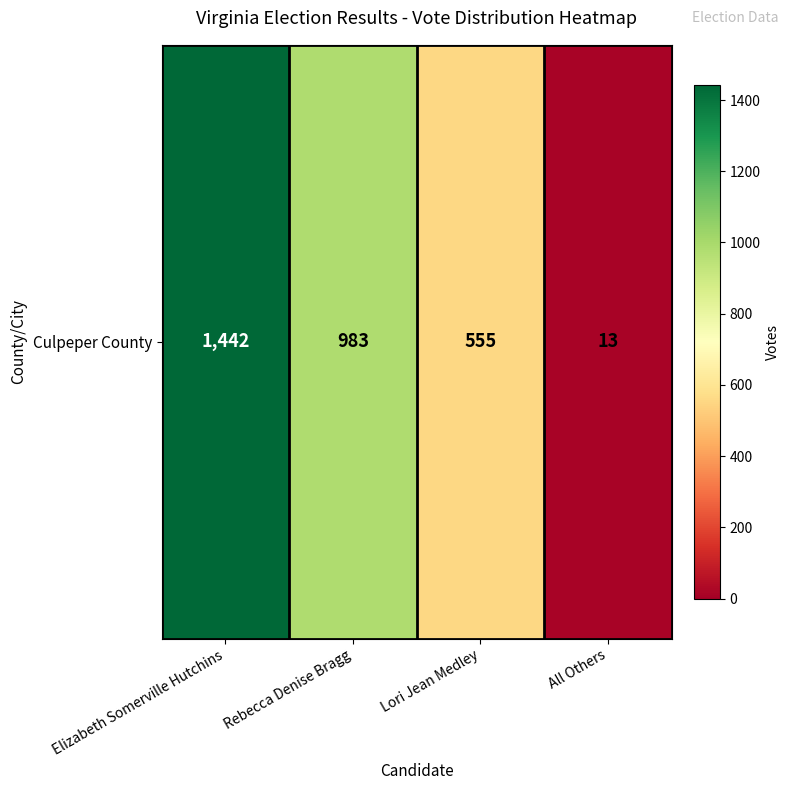

List the labels in order of value, smallest first.

All Others, Lori Jean Medley, Rebecca Denise Bragg, Elizabeth Somerville Hutchins